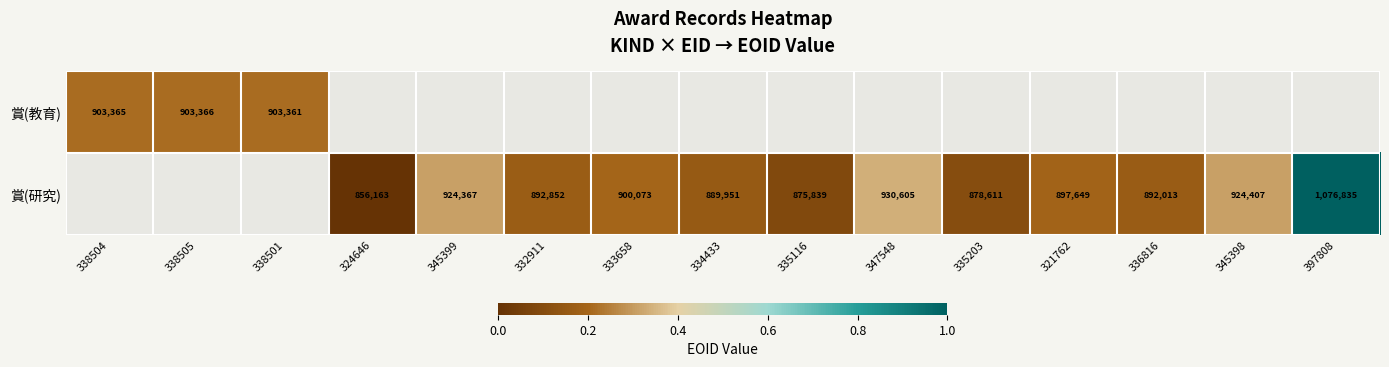

Is the value of 賞(研究) at 324646 greater than the value of 賞(教育) at 335203?

No